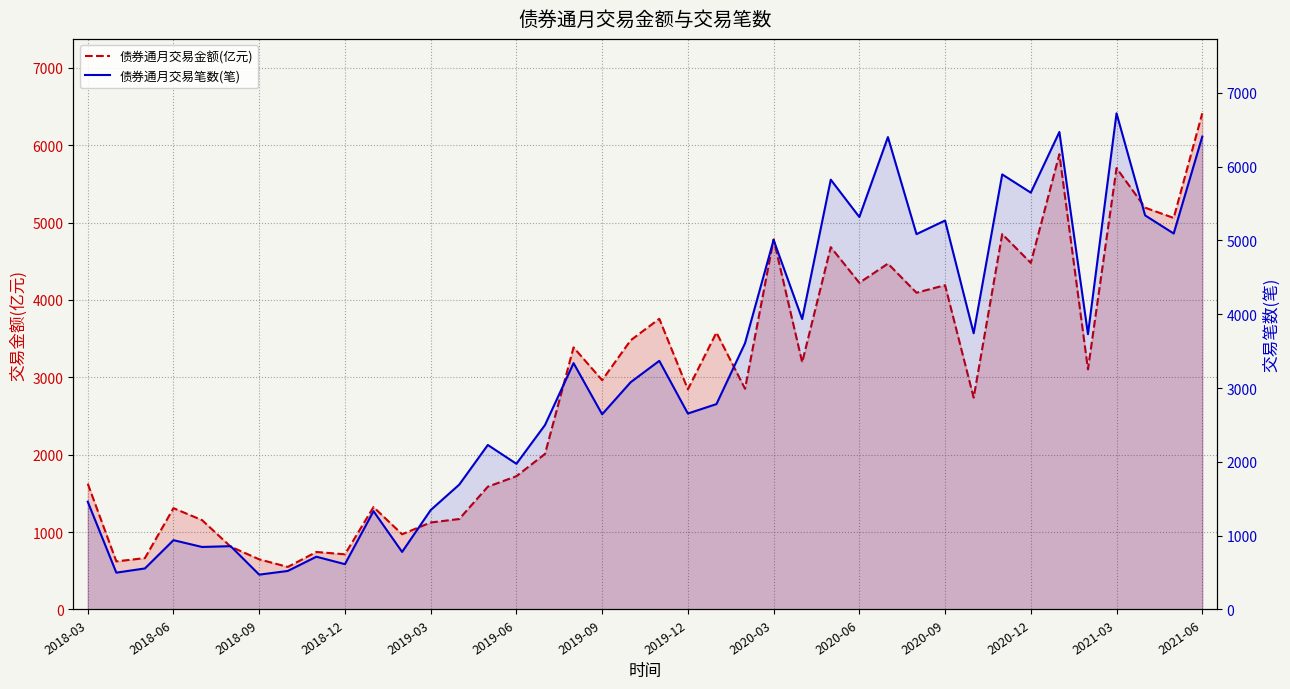

True or false: 债券通月交易笔数(笔) has a value of 5270.0 at 2020-09.

True